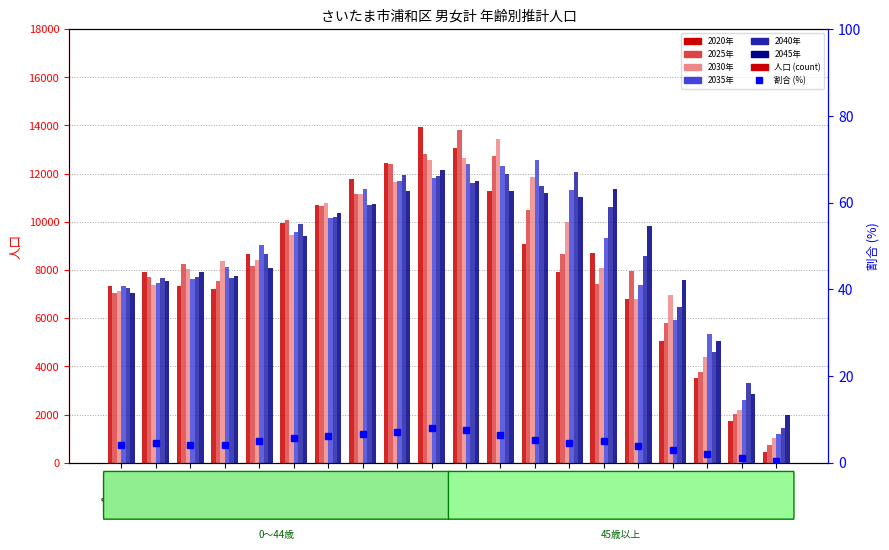

How many data points in 2040年 are above 9926?

9